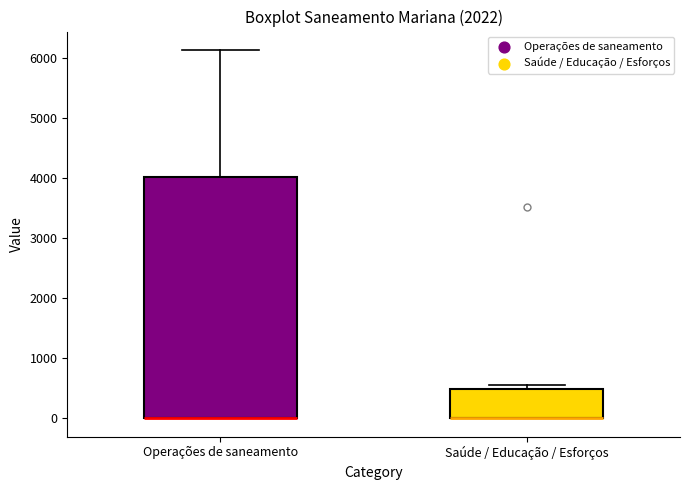

Reading left to right, transcribe this box plot: for each box, give where its median line is, the range the box spans, and where its two whiskers end, as read against the y-axis. The values are not printed on the chart, so give them approximately, as read against the axis.

Operações de saneamento: median 0 (drawn on the box's lower edge), box 0 to 4000, whiskers 0 to 6100
Saúde / Educação / Esforços: median 0 (drawn on the box's lower edge), box 0 to 500, whiskers 0 to 600